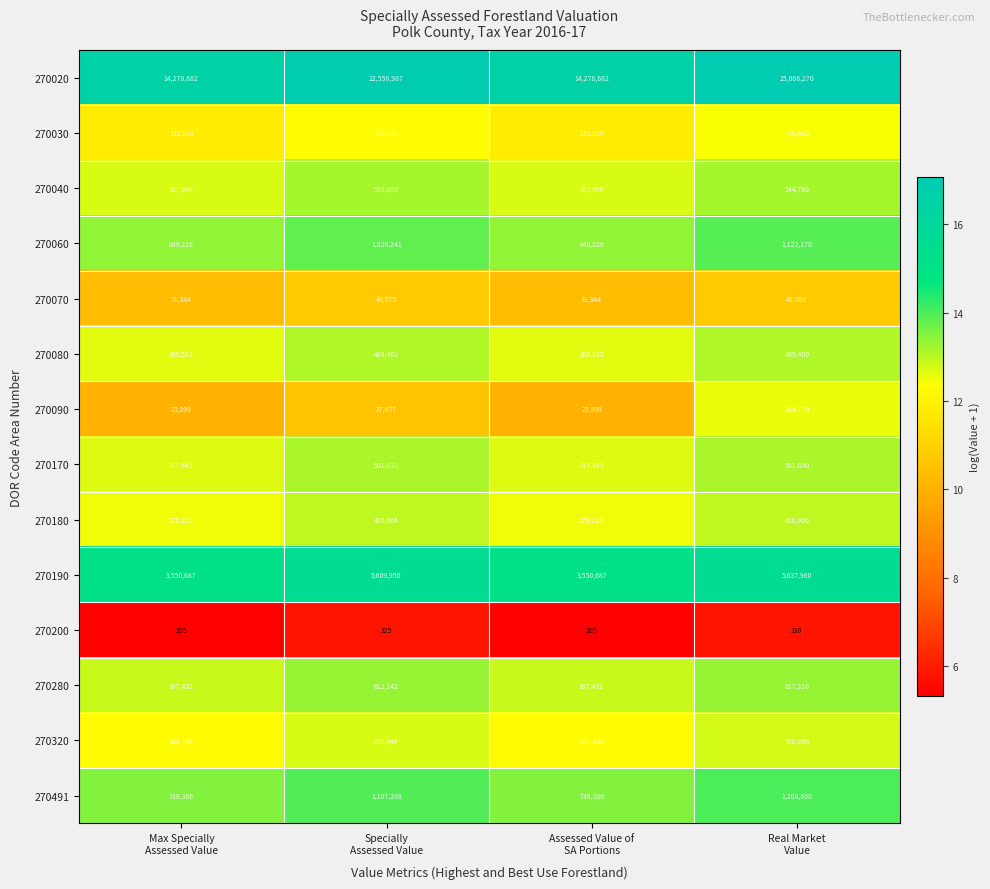

What is the difference between the maximum and second lowest values in the 270060 series?

472944